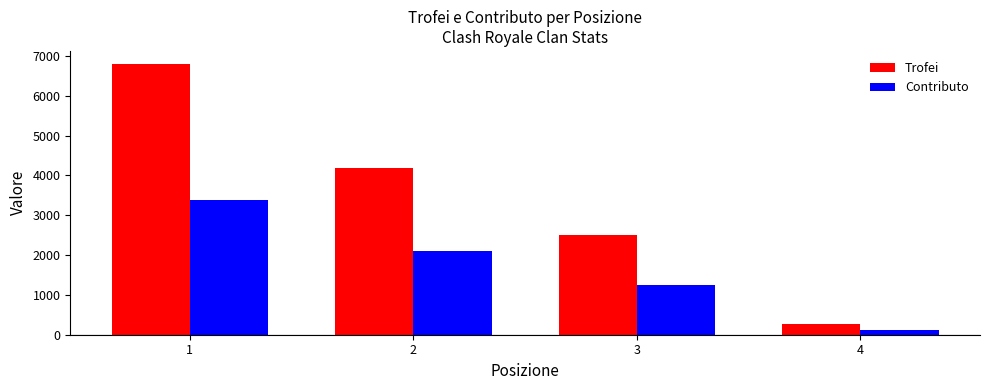

Does the chart contain stacked bars?

No